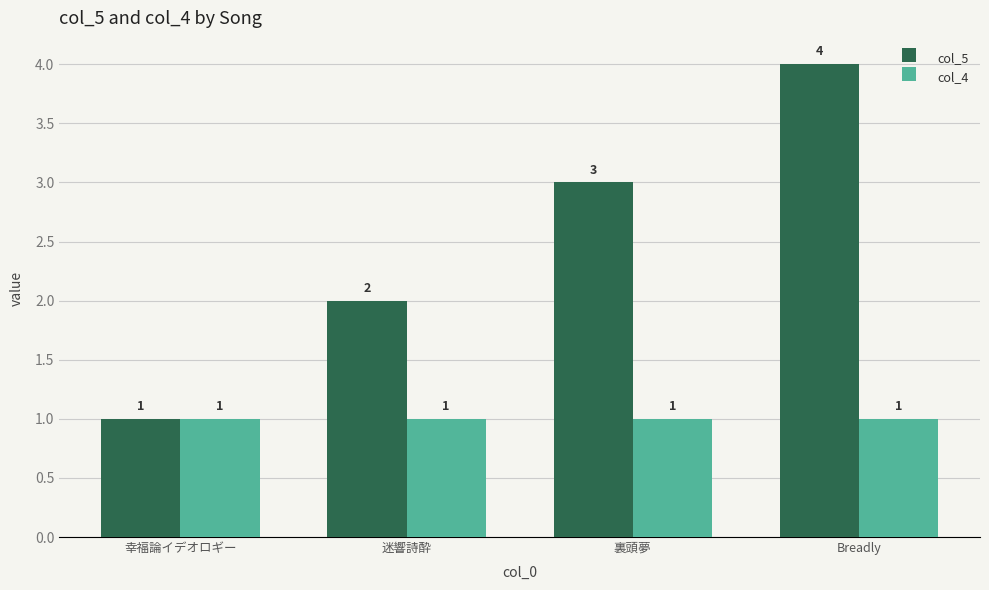

Which series changed the most between 幸福論イデオロギー and 迷響詩酔?

col_5